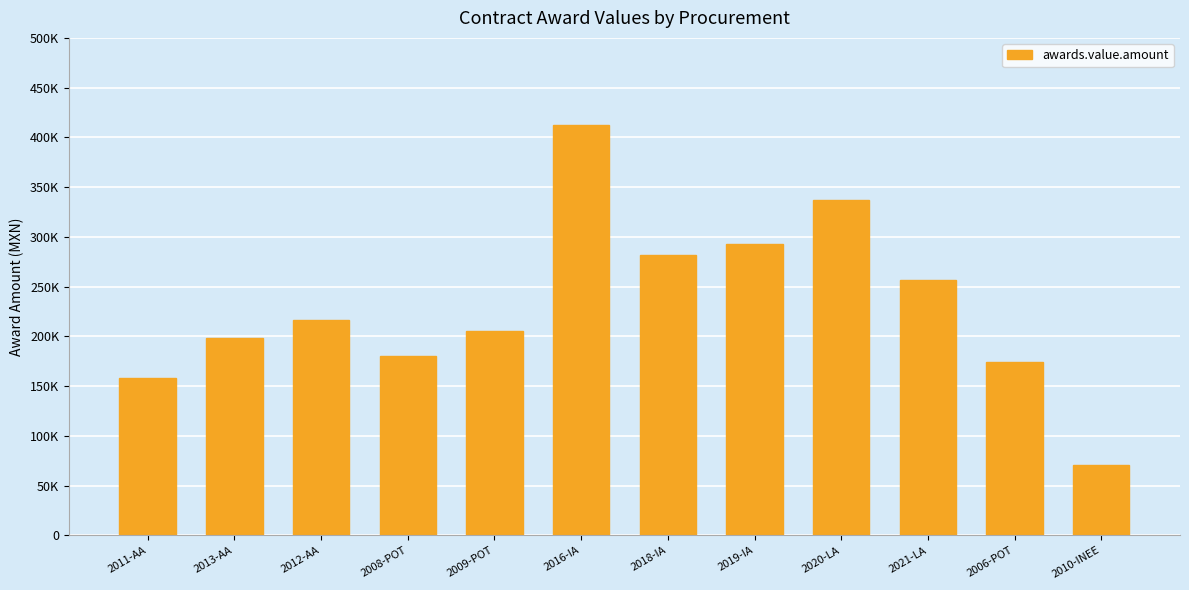

Reading left to right, transcribe all the data shown in this chart.

158000	198000	216000	180000	205500	412500	281472	292960	336600	256360	174350	70560